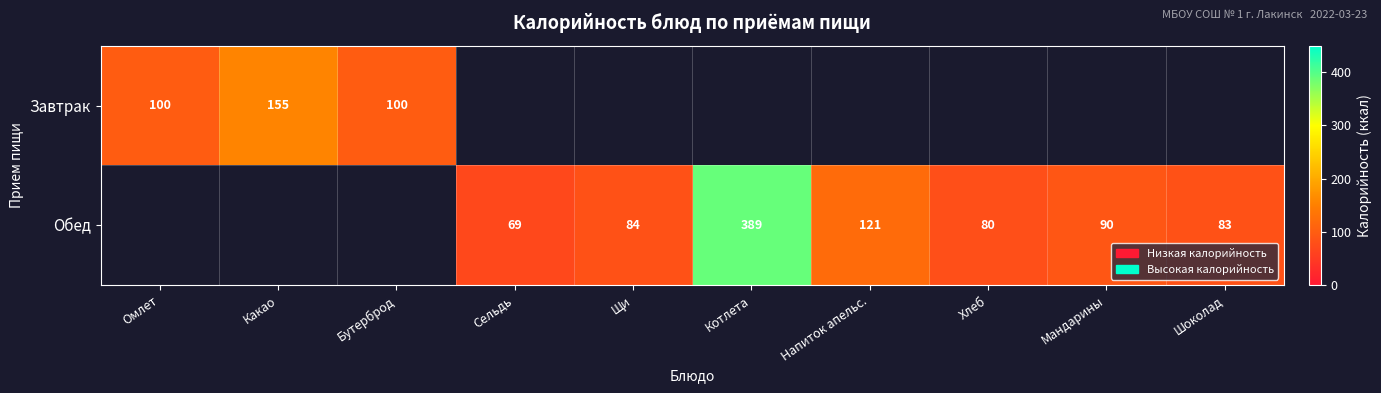

The value of Завтрак at Какао is 66.3. True or false?

False